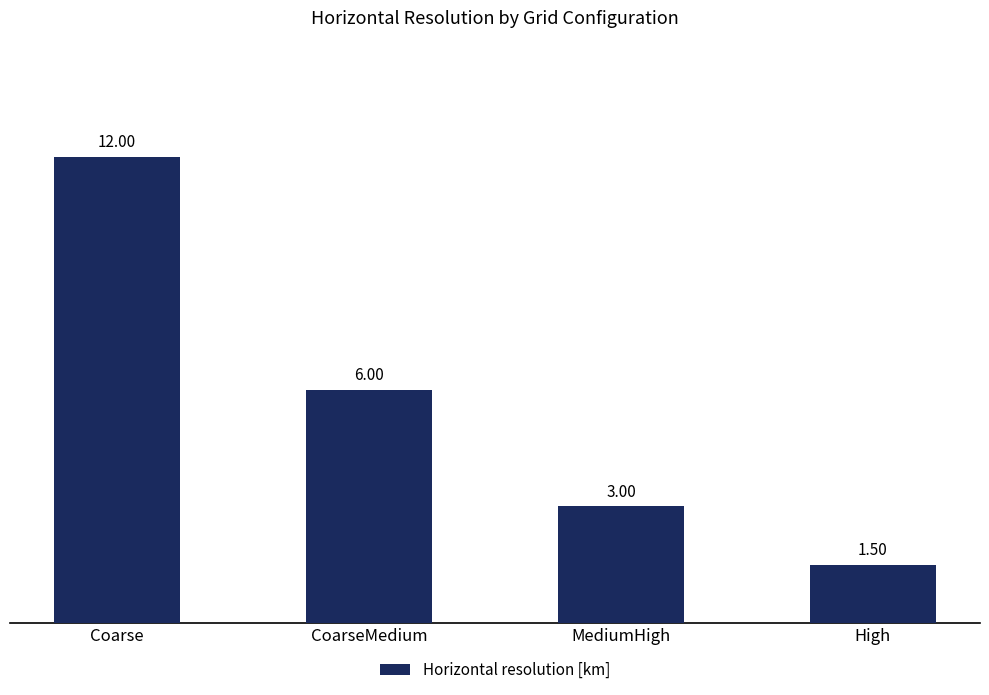

Reading left to right, what are all the values shown in this chart?

Coarse=12.0	CoarseMedium=6.0	MediumHigh=3.0	High=1.5